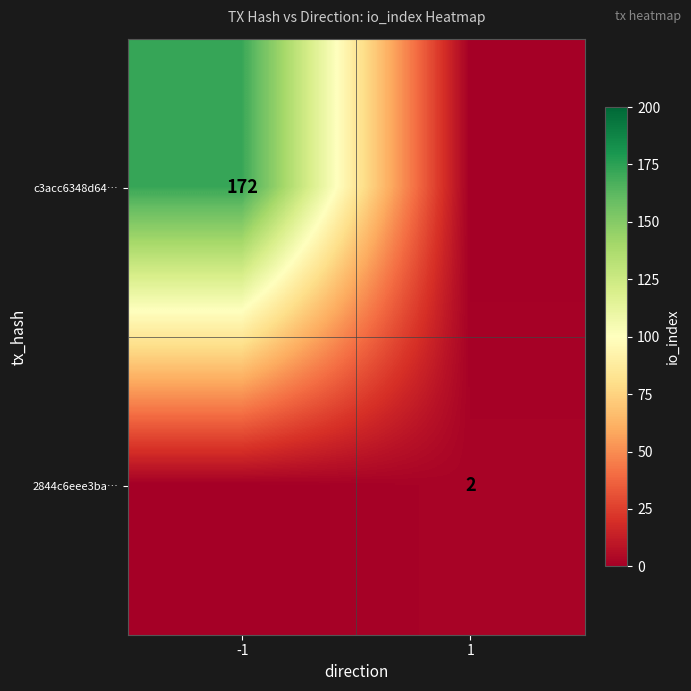

The value of c3acc6348d64… at -1 is 271. True or false?

False